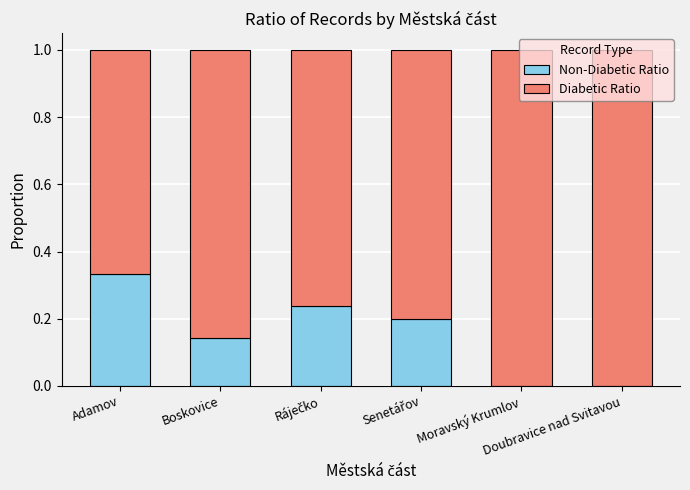

Read the Diabetic Ratio value at Ráječko.

0.8